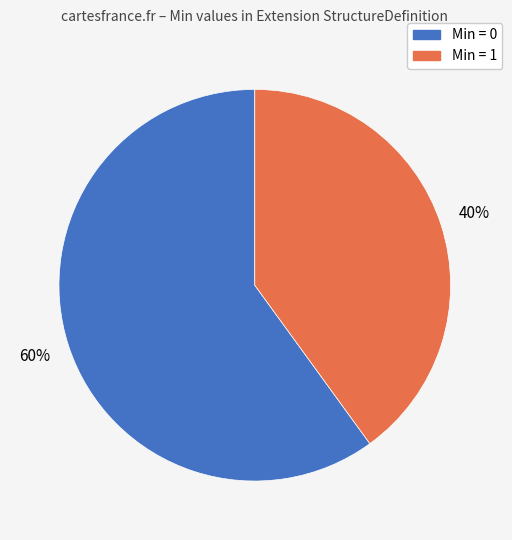

Count the number of slices in the pie.

2